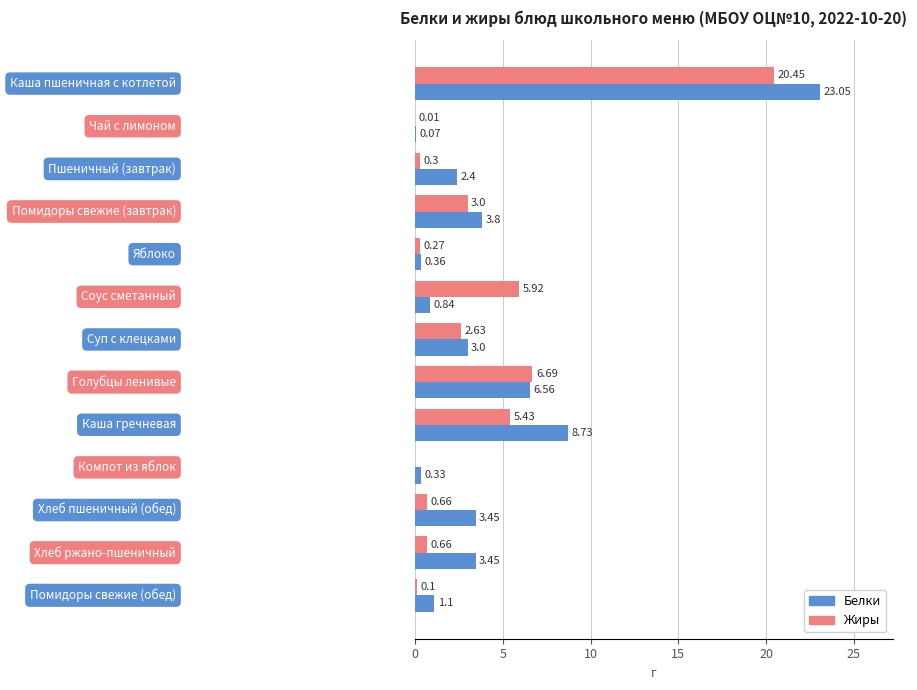

Which series has the largest total across all categories?

Белки